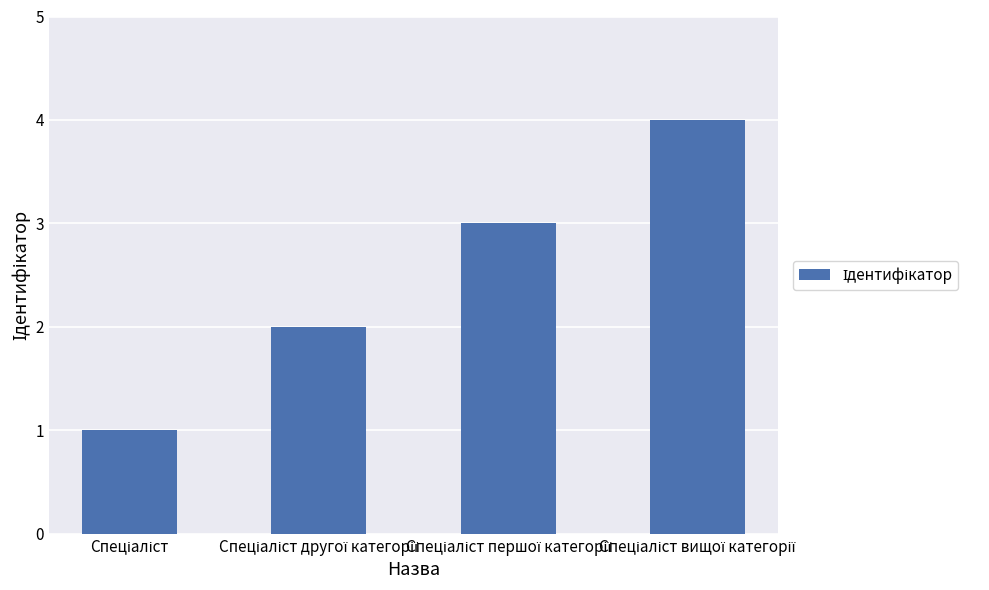

What is the maximum value shown in the chart?

4